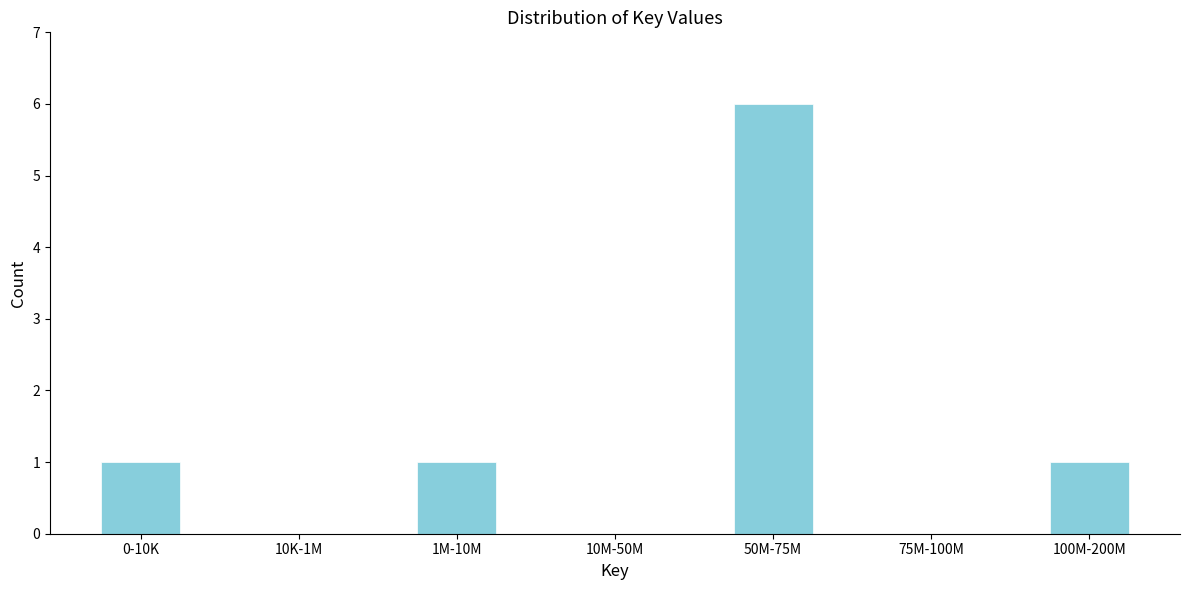

Reading right to left, list all the values displayed in this chart.

100M-200M=1	75M-100M=0	50M-75M=6	10M-50M=0	1M-10M=1	10K-1M=0	0-10K=1